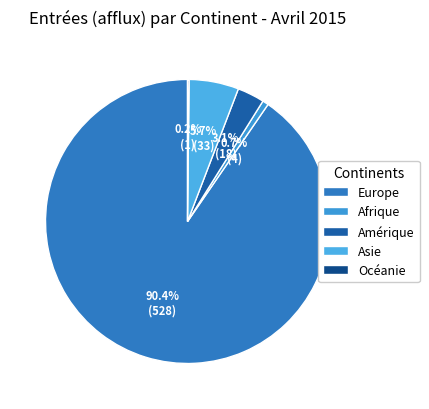

Is Asie the majority of the pie?

No